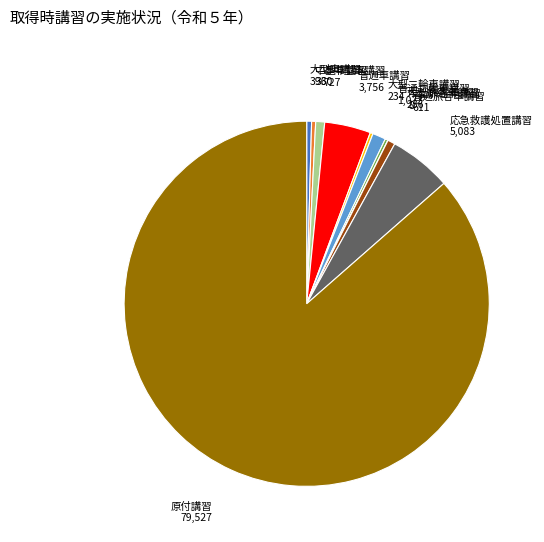

Does 普通二輪車講習 account for over 50% of the chart?

No